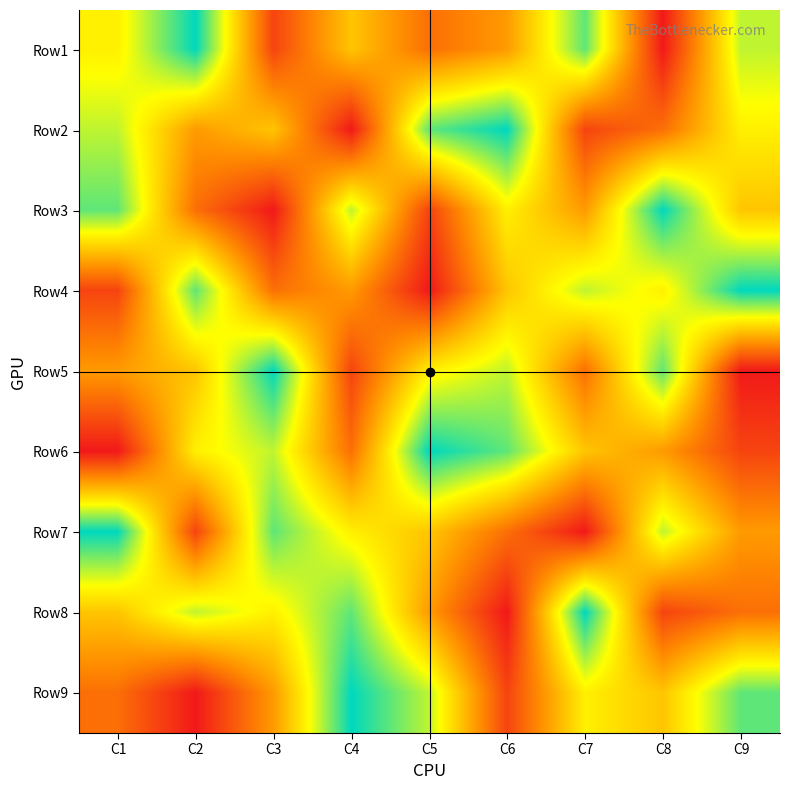

Reading left to right, extract all data points from this chart.

Row1: C1=6	C2=9	C3=2	C4=5	C5=3	C6=4	C7=8	C8=1	C9=7
Row2: C1=7	C2=4	C3=5	C4=1	C5=8	C6=9	C7=2	C8=3	C9=6
Row3: C1=8	C2=3	C3=1	C4=7	C5=2	C6=6	C7=4	C8=9	C9=5
Row4: C1=2	C2=8	C3=3	C4=4	C5=1	C6=5	C7=7	C8=6	C9=9
Row5: C1=4	C2=5	C3=9	C4=2	C5=6	C6=7	C7=3	C8=8	C9=1
Row6: C1=1	C2=6	C3=7	C4=3	C5=9	C6=8	C7=5	C8=4	C9=2
Row7: C1=9	C2=2	C3=8	C4=6	C5=5	C6=3	C7=1	C8=7	C9=4
Row8: C1=5	C2=7	C3=6	C4=8	C5=4	C6=1	C7=9	C8=2	C9=3
Row9: C1=3	C2=1	C3=4	C4=9	C5=7	C6=2	C7=6	C8=5	C9=8